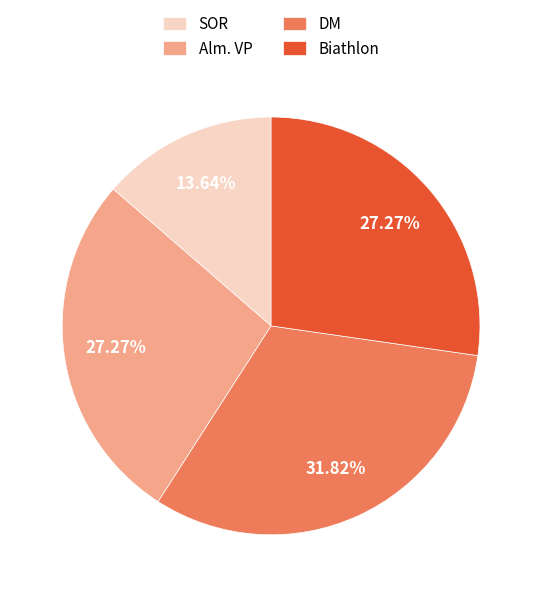

Does any single category account for the majority?

No